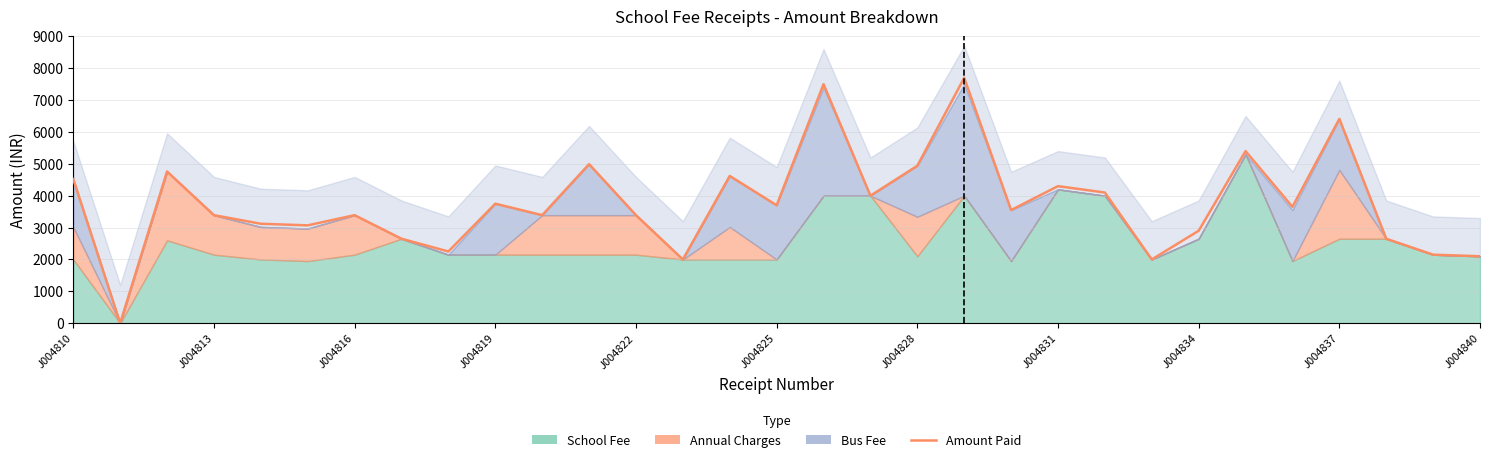

Reading left to right, transcribe all the data shown in this chart.

4520	0	4760	3390	3120	3070	3390	2650	2250	3750	3390	4990	3390	2000	4620	3700	7500	4000	4940	7700	3550	4300	4100	2000	2900	5400	3650	6410	2650	2150	2100